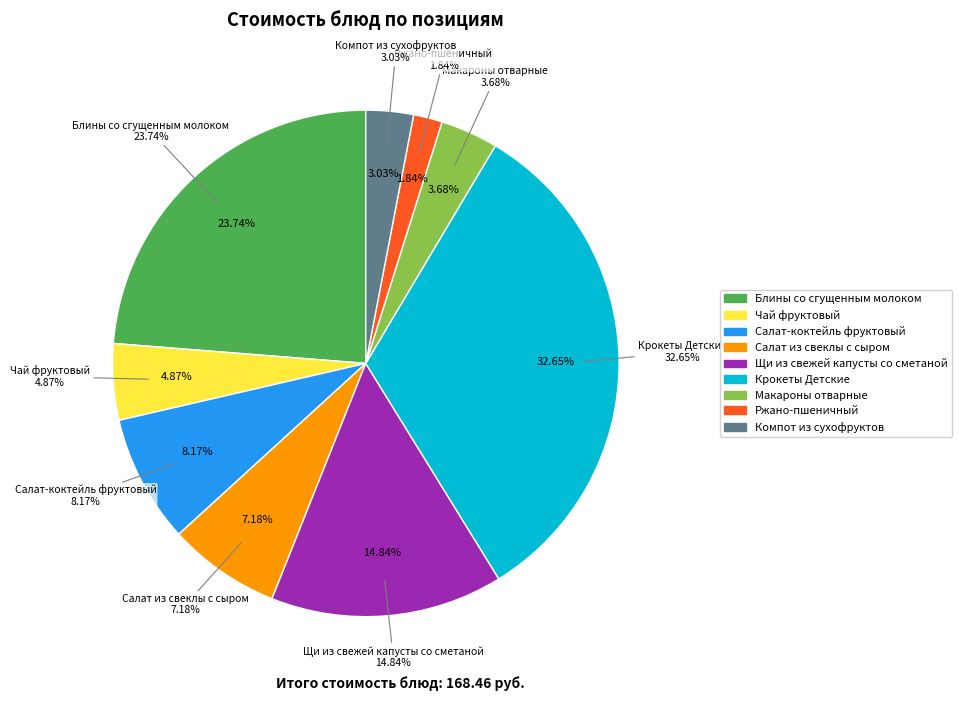

Is there a majority slice in this chart?

No